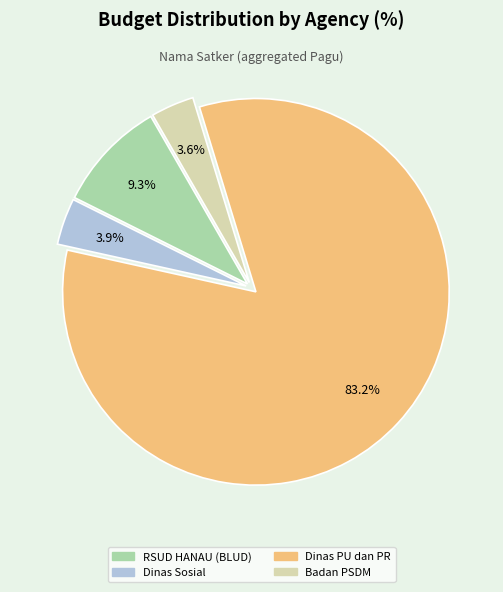

How many slices are in this pie chart?

4